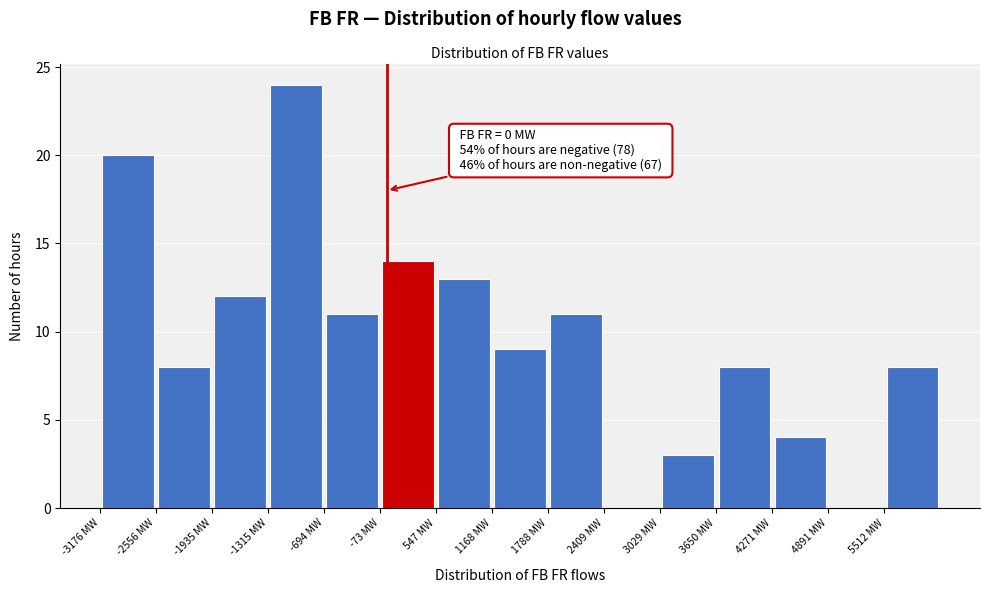

Over which range of the x-axis is the bar tallest?

-1300 to -700